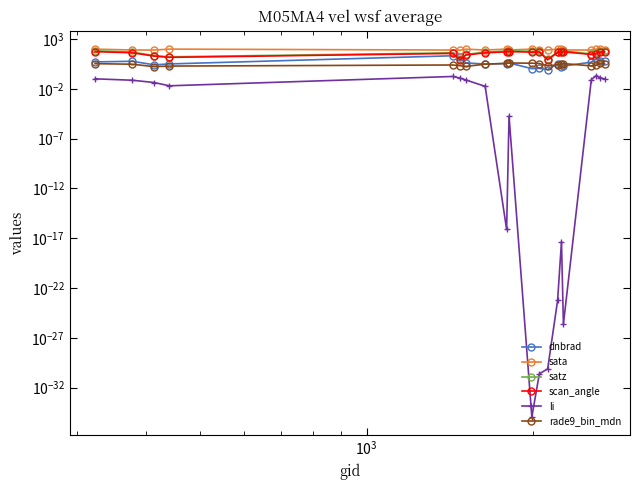

What are all the series names shown in the legend?

dnbrad, sata, satz, scan_angle, li, rade9_bin_mdn